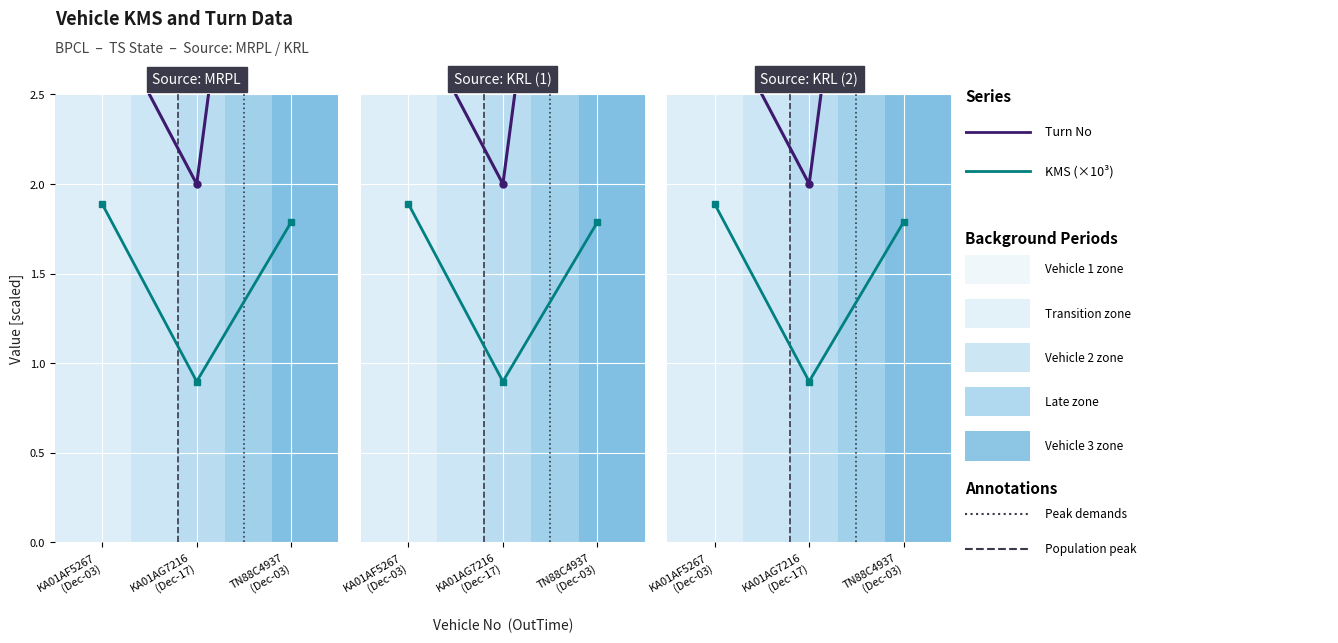

At KA01AF5267
(Dec-03), list the series in order from largest to smallest.

Turn No, KMS (×10³)